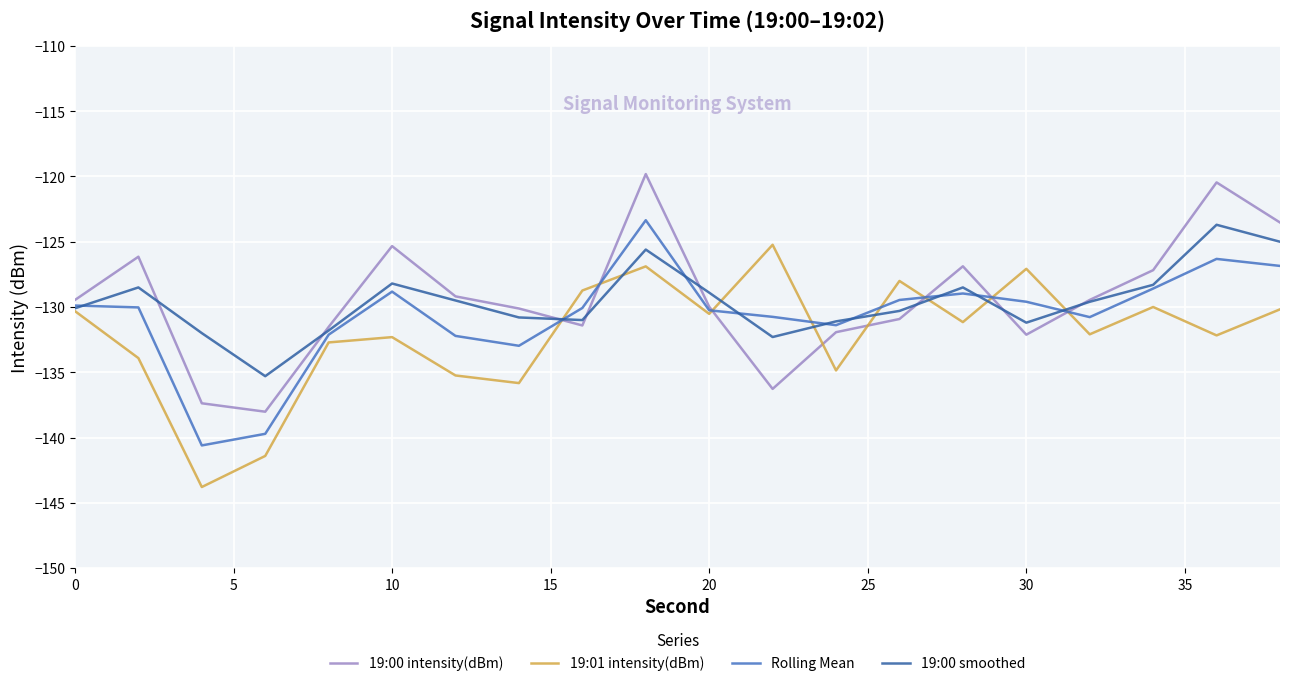

What is the lowest value of the 19:00 smoothed series?

-135.3